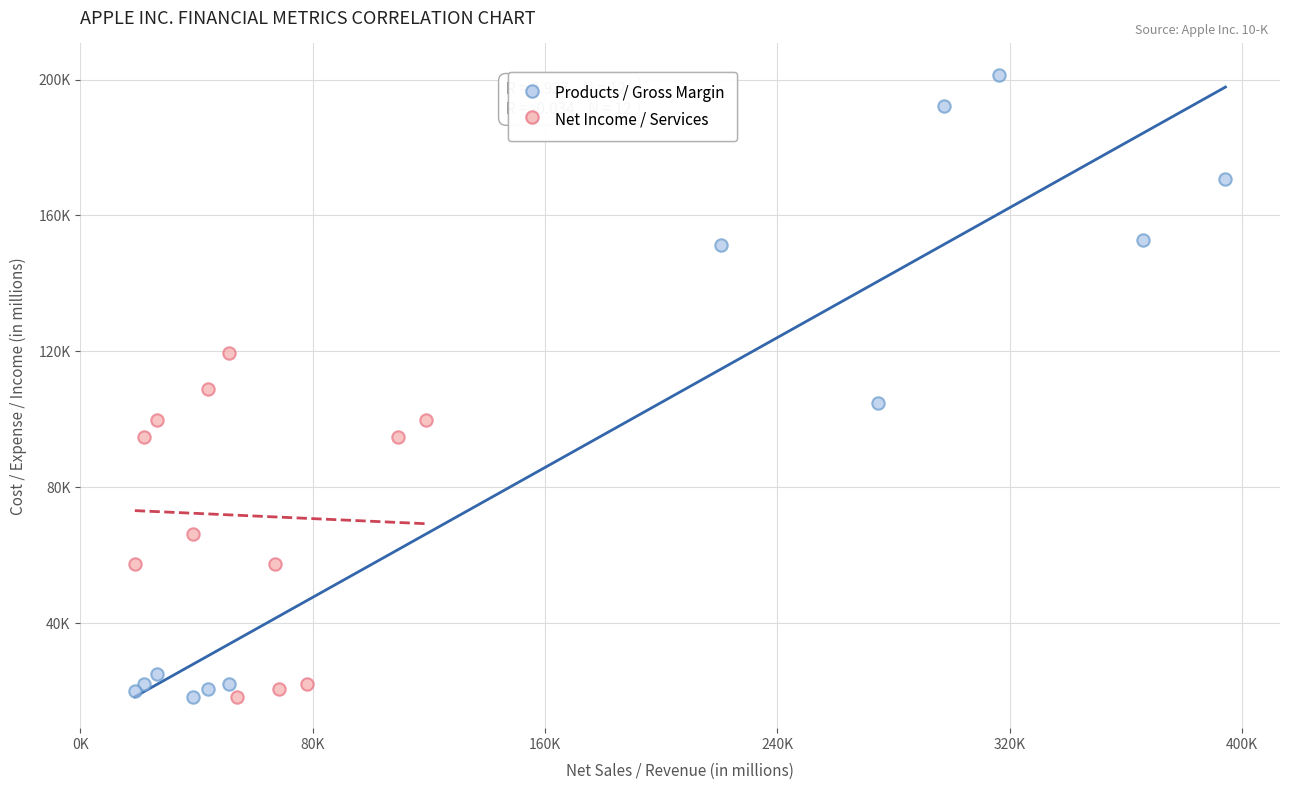

What are all the series names shown in the legend?

Products / Gross Margin, Net Income / Services